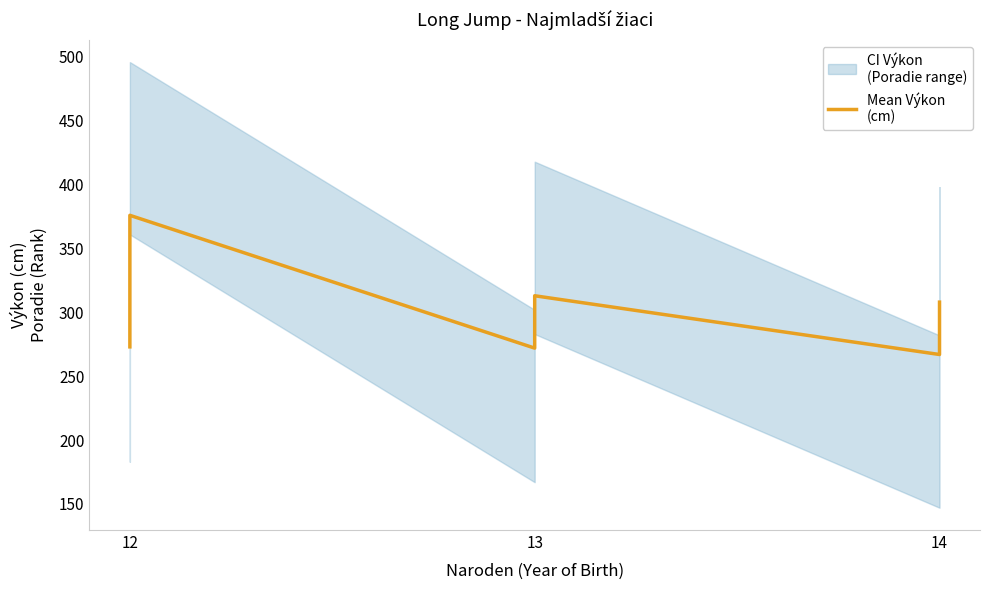

How many lines are shown in the chart?

1